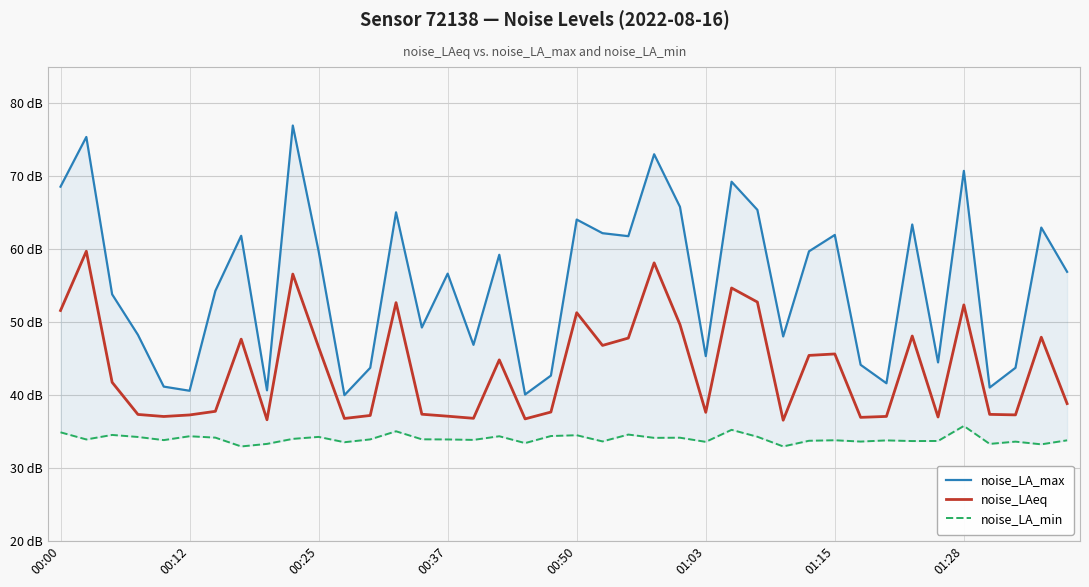

True or false: noise_LAeq and noise_LA_max intersect in this chart.

False